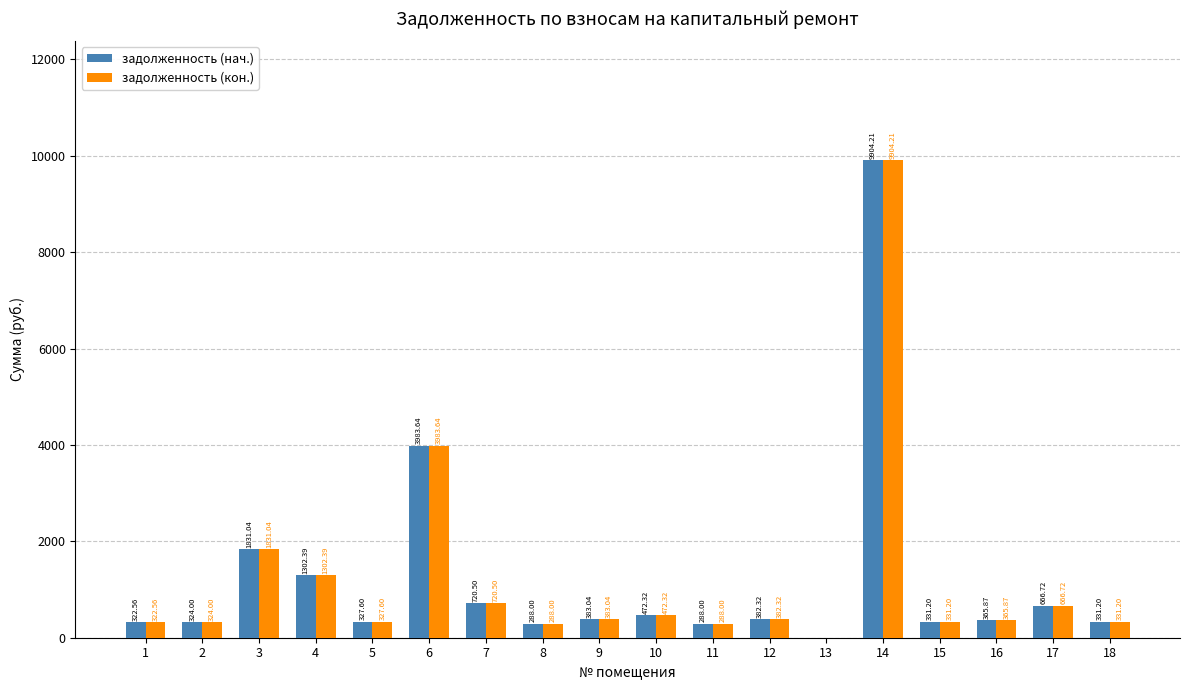

Read the задолженность (кон.) value at 1.

322.6